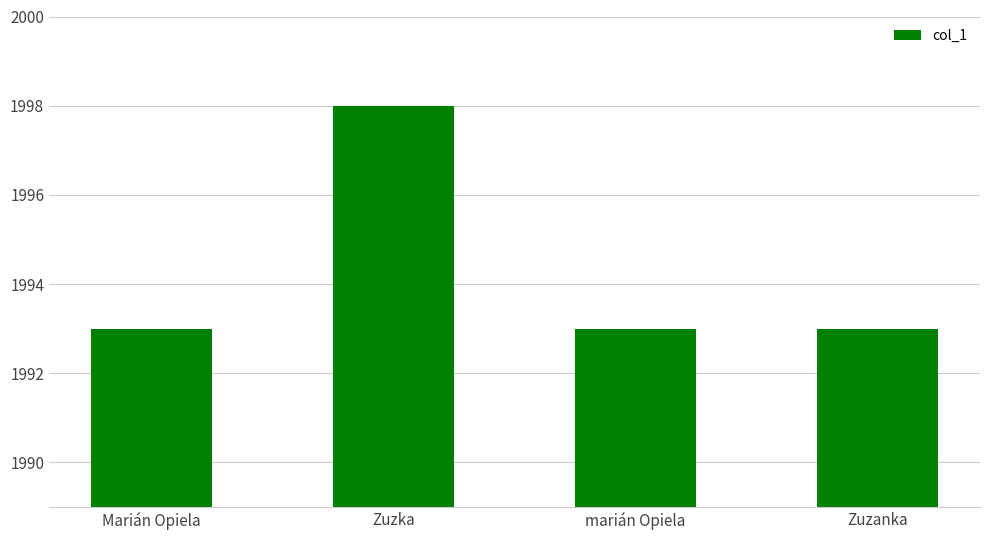

Reading left to right, transcribe all the data shown in this chart.

Marián Opiela=1993	Zuzka=1998	marián Opiela=1993	Zuzanka=1993